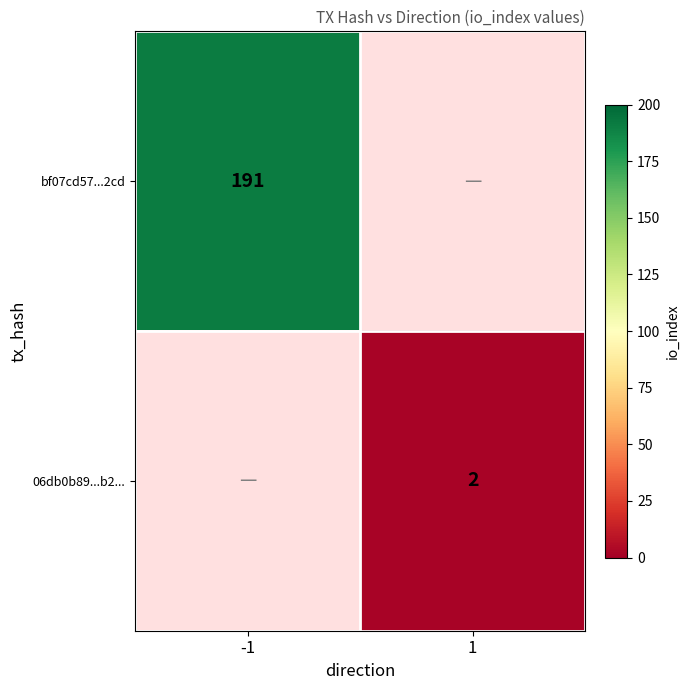

The bf07cd57...2cd series shows 98 at -1. True or false?

False